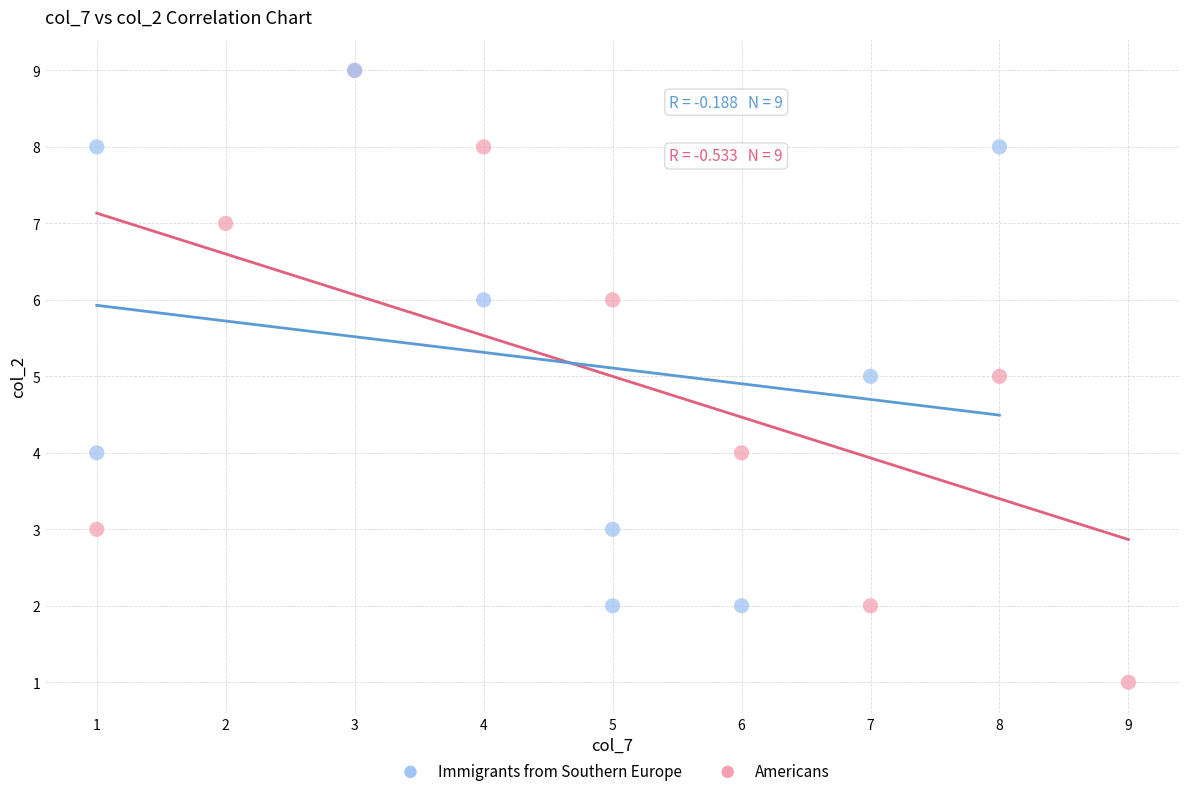

Which series has the widest spread of Y values?

Americans